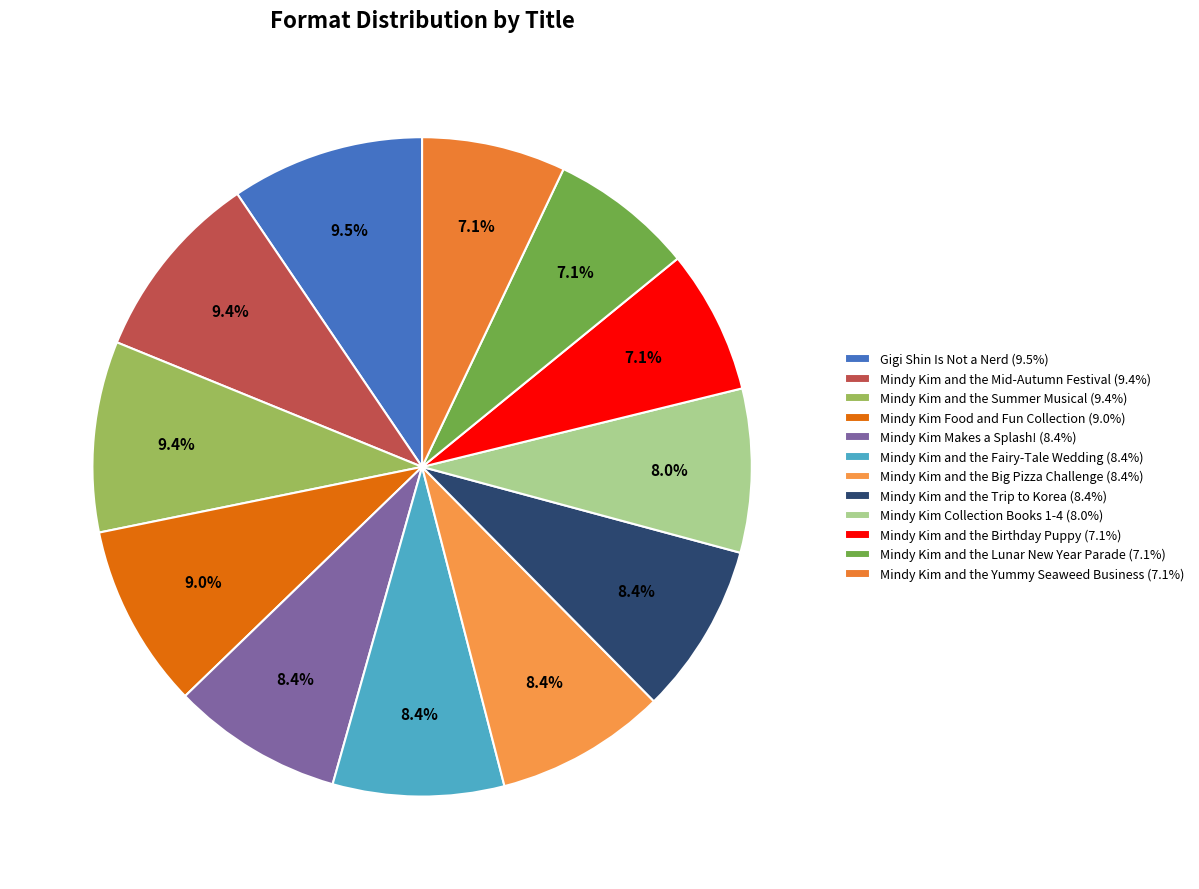

Combined, what portion of the pie is Mindy Kim and the Mid-Autumn Festival and Mindy Kim Food and Fun Collection?

18.4%